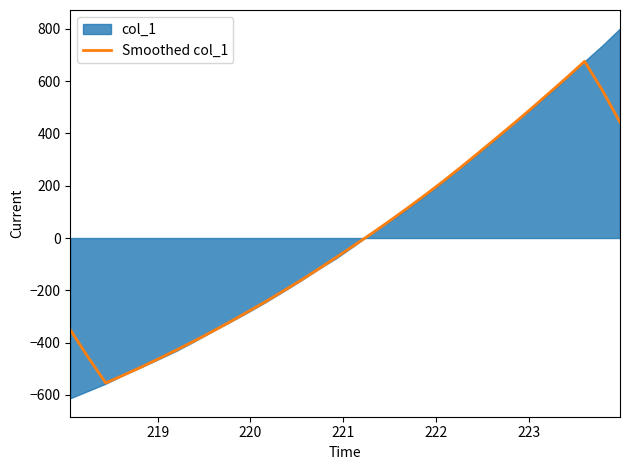

What is the highest value of the Smoothed col_1 series?

675.6